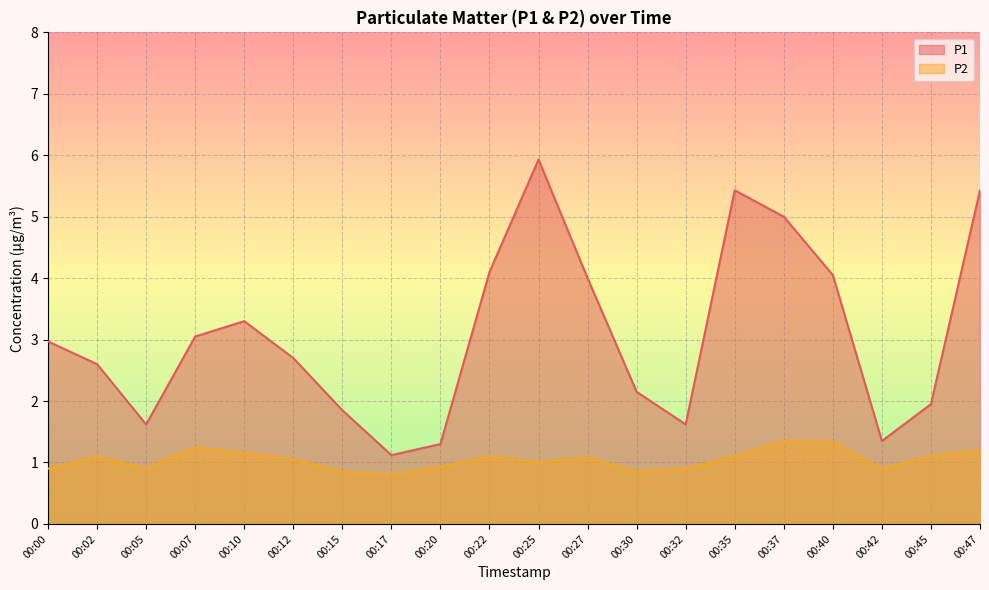

Is the value of P2 at 00:15 greater than the value of P1 at 00:20?

No